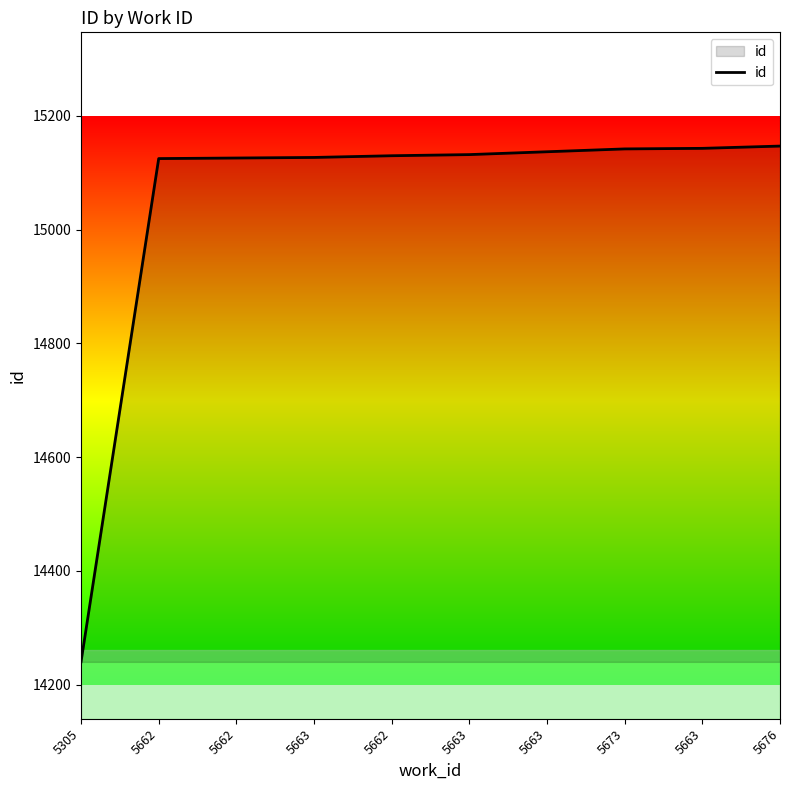

What value does the data have at 5662?

15126